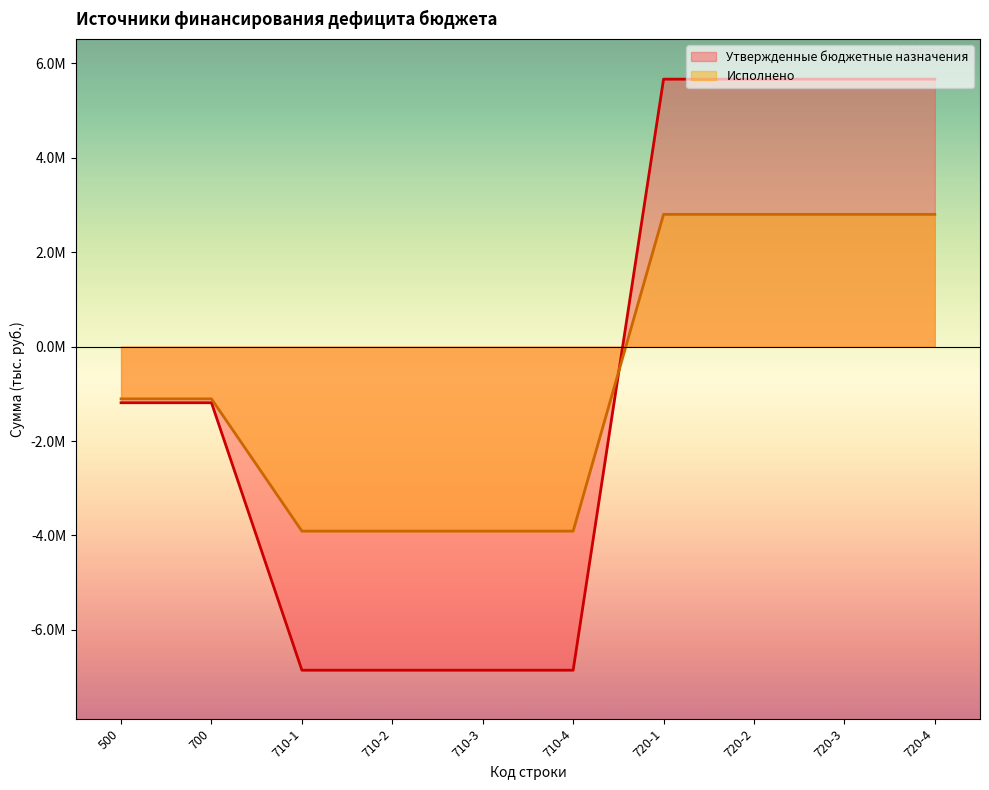

What is the minimum value shown in the chart?

-6853200.0